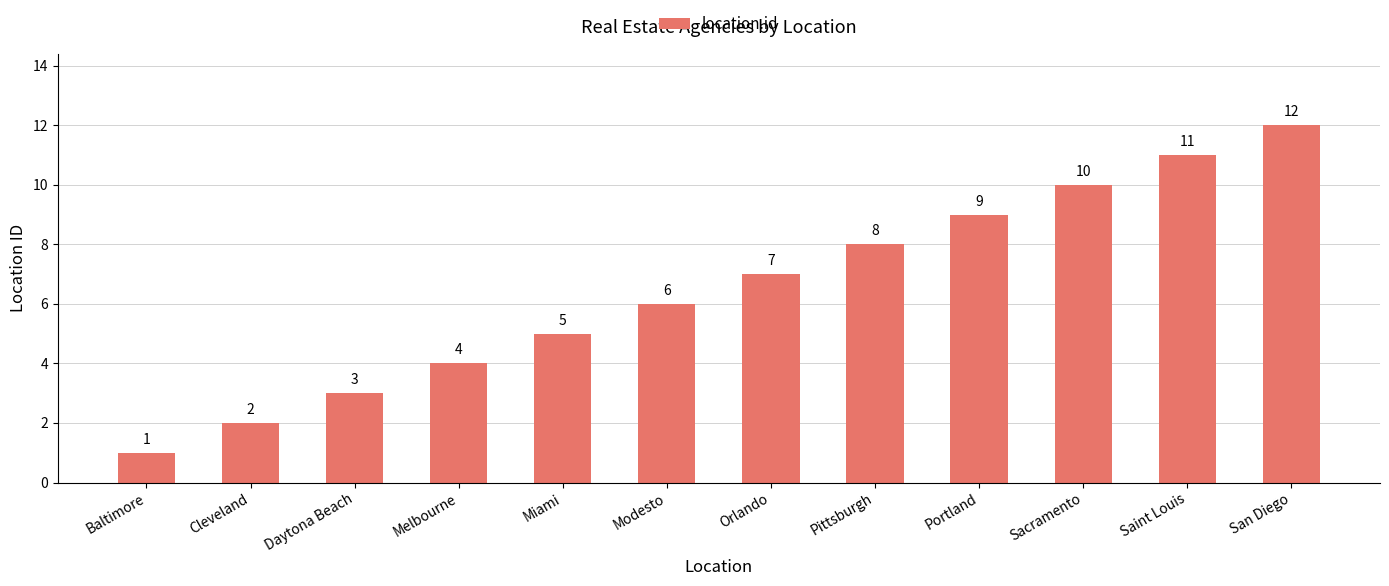

At which category does the chart reach its peak across all series?

San Diego